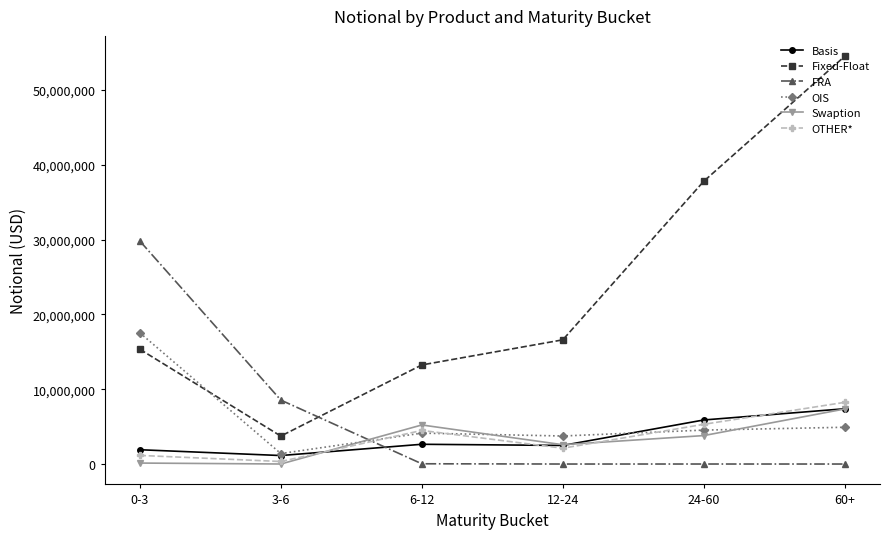

Count the number of data series in this chart.

6